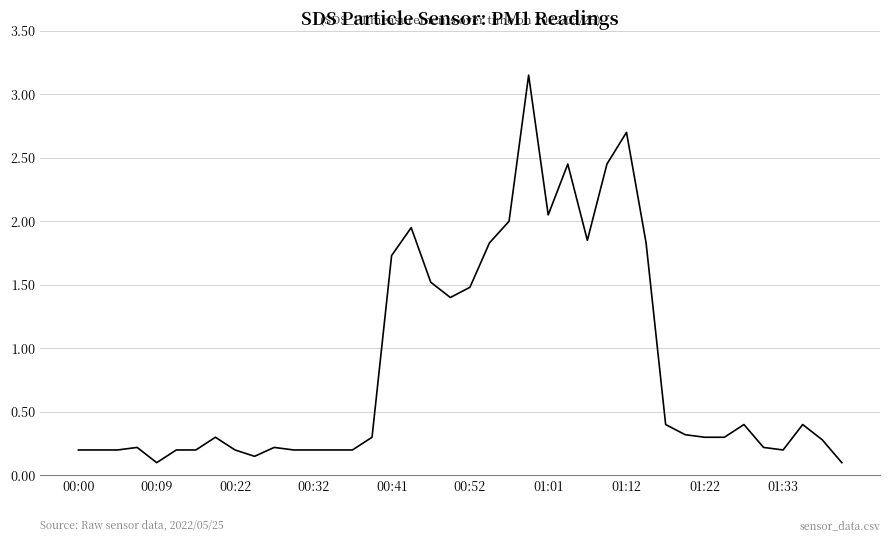

Is it true that the value at 01:01 is 0.5?

False